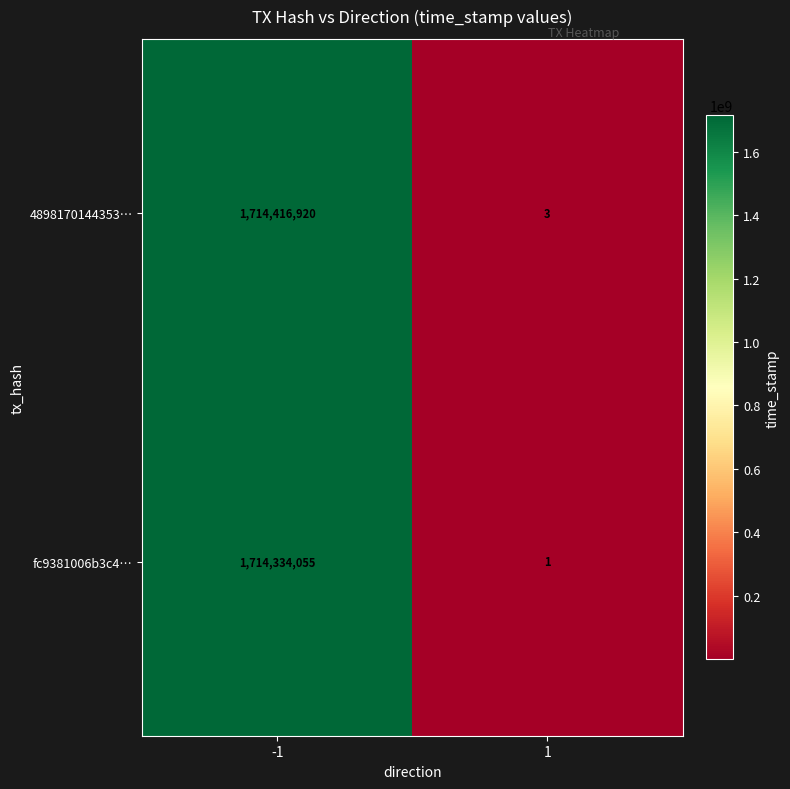

What is the greatest value displayed?

1714416920